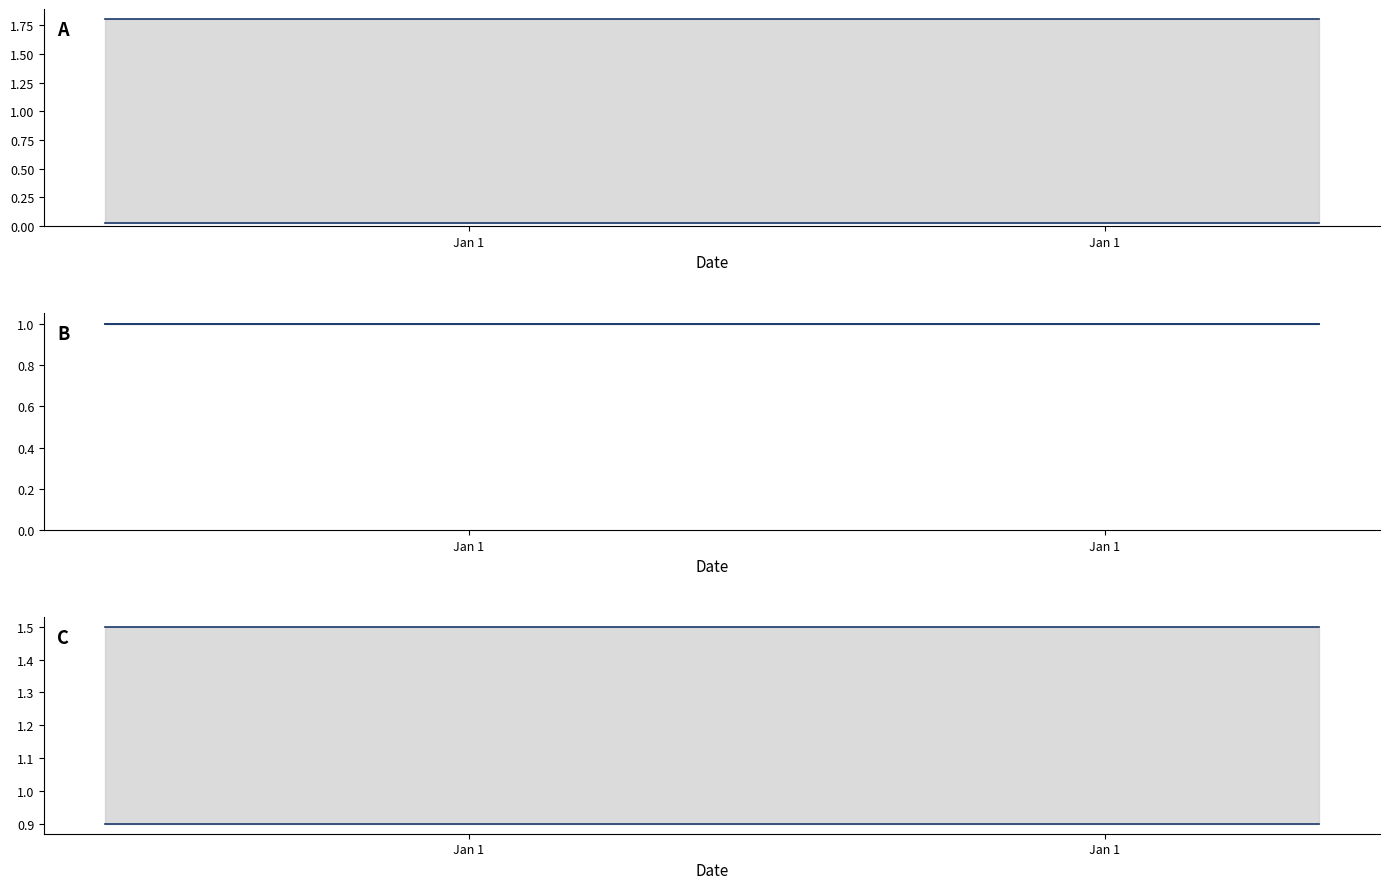

How many data points does each series have?

24